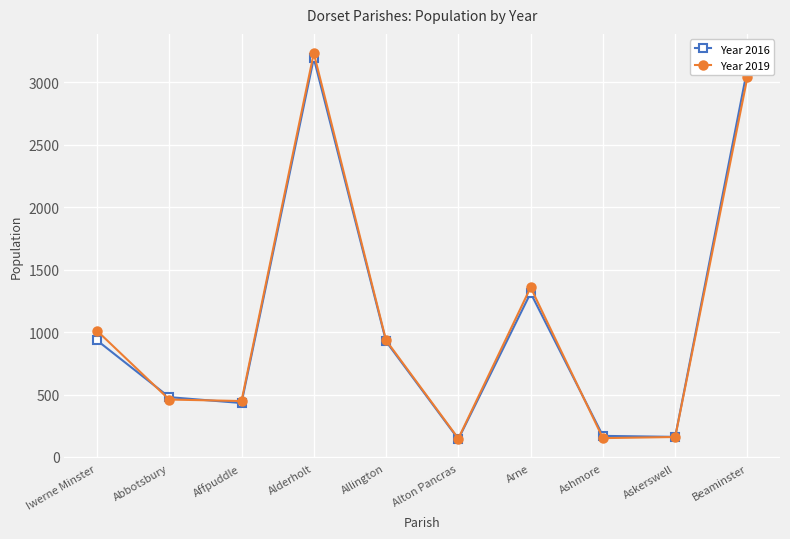

At which category does Year 2016 reach its first local peak?

Alderholt